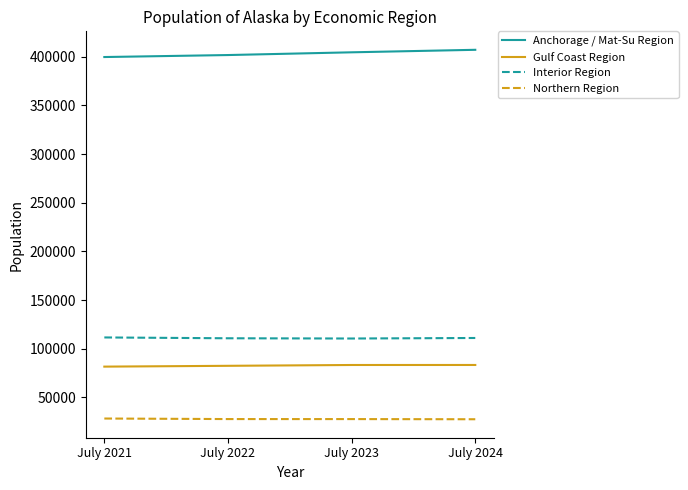

The value of Anchorage / Mat-Su Region at July 2023 is 404501. True or false?

True